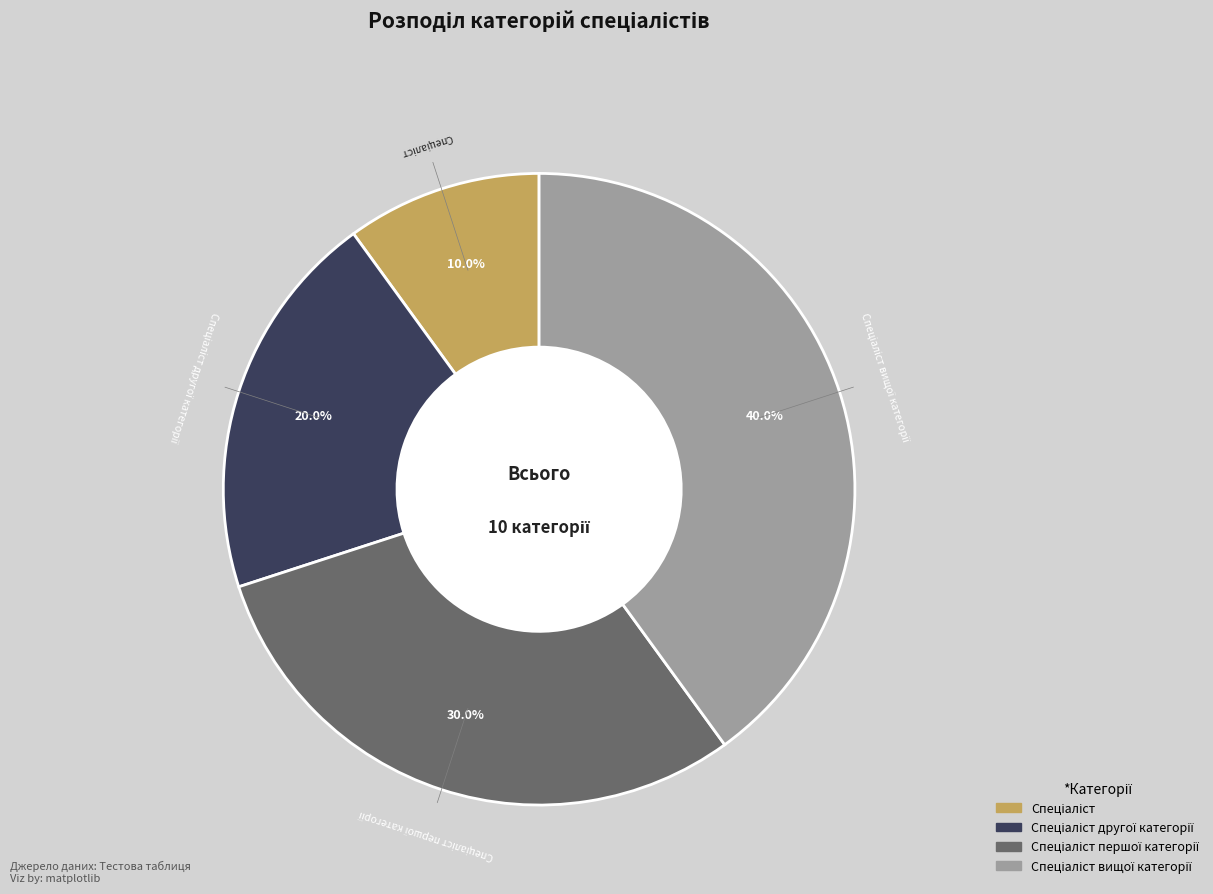

Is there a majority slice in this chart?

No